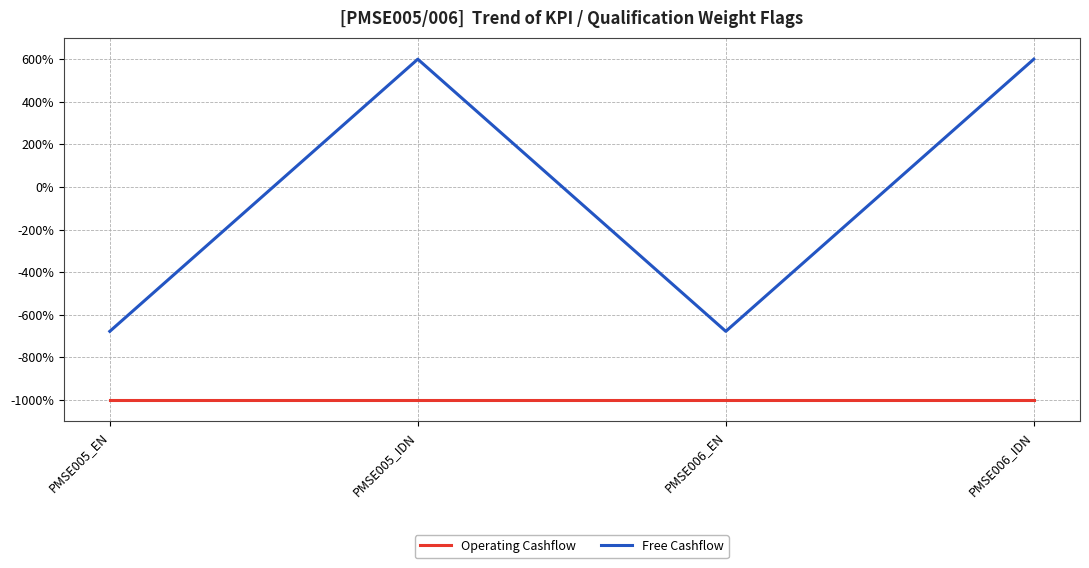

How many categories are shown in the chart?

4